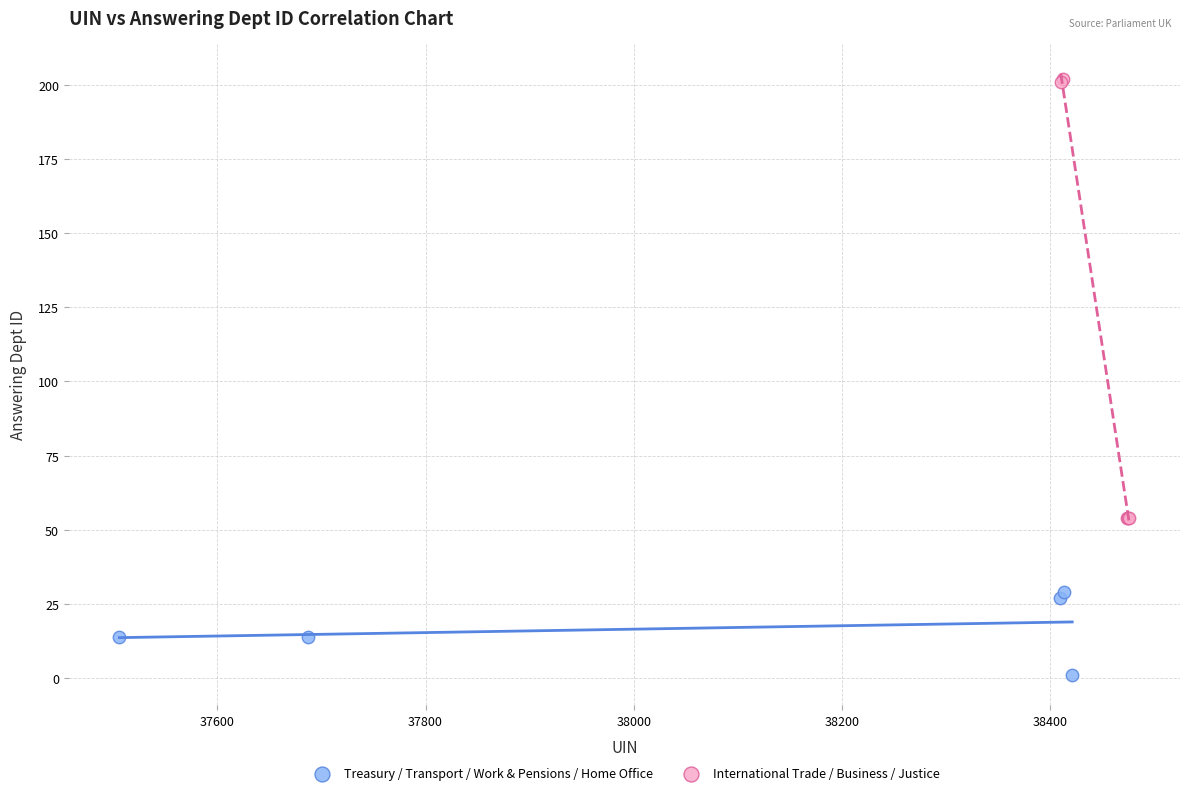

Which series contains the lowest Y value?

Treasury / Transport / Work & Pensions / Home Office